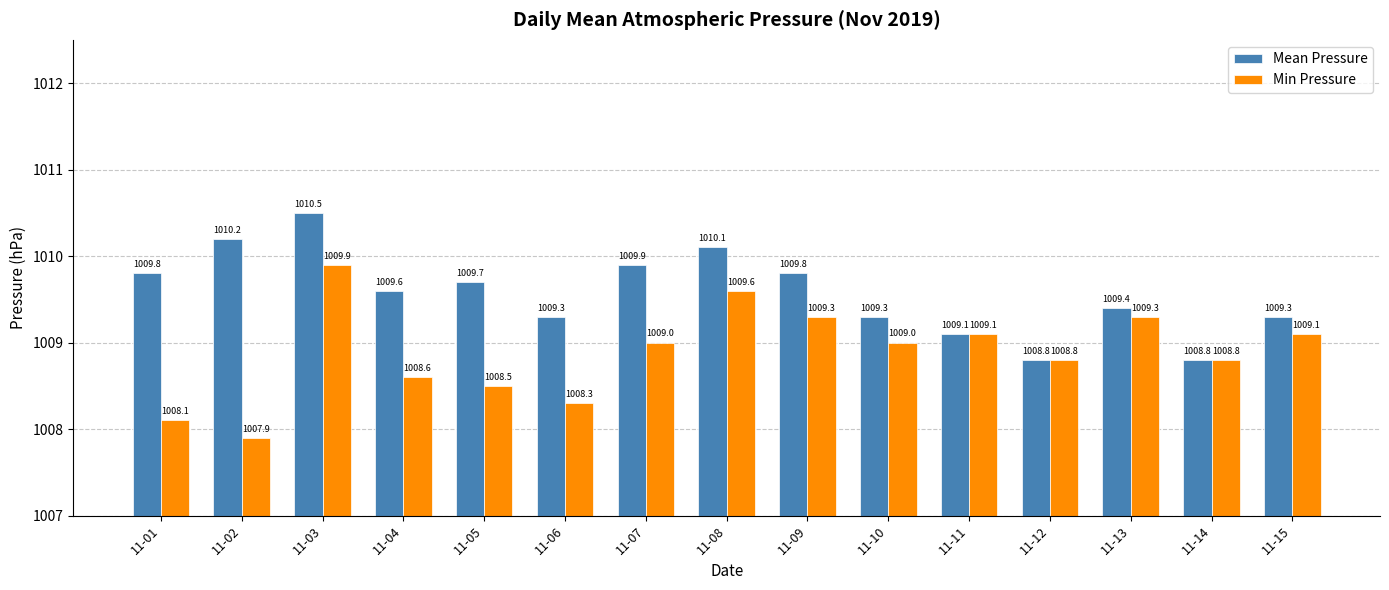

Which series has the largest total across all categories?

Mean Pressure